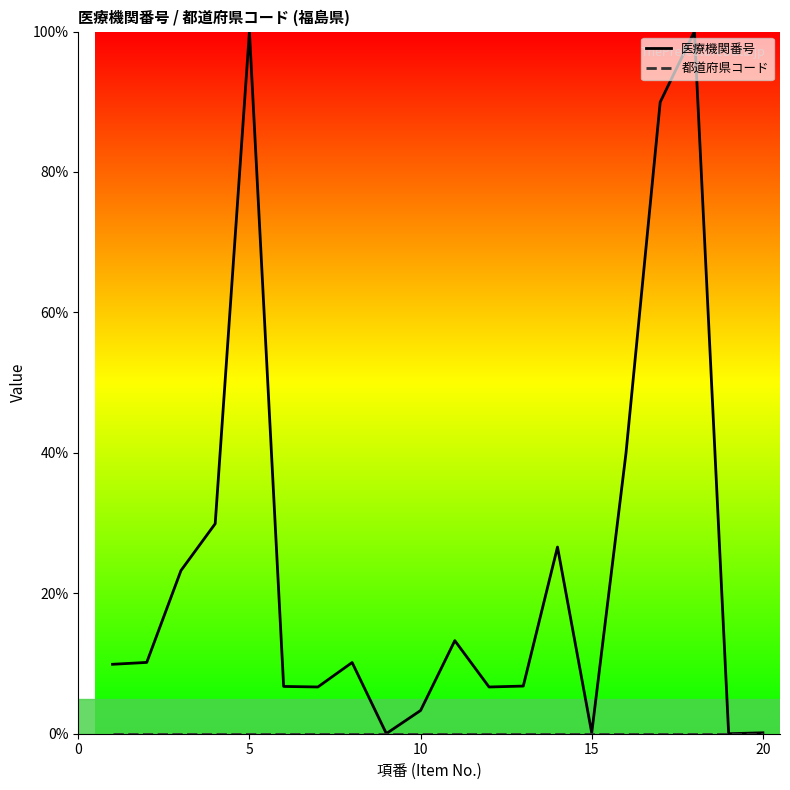

Which series has the largest total across all categories?

医療機関番号